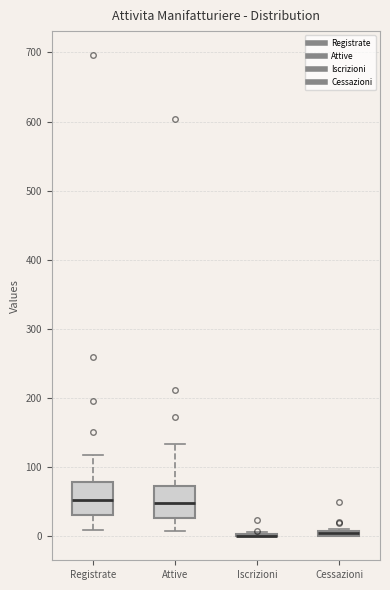

Where does the upper whisker of the box for Attive end on the y-axis? The values are not printed on the chart, so give them approximately, as read against the axis.

130